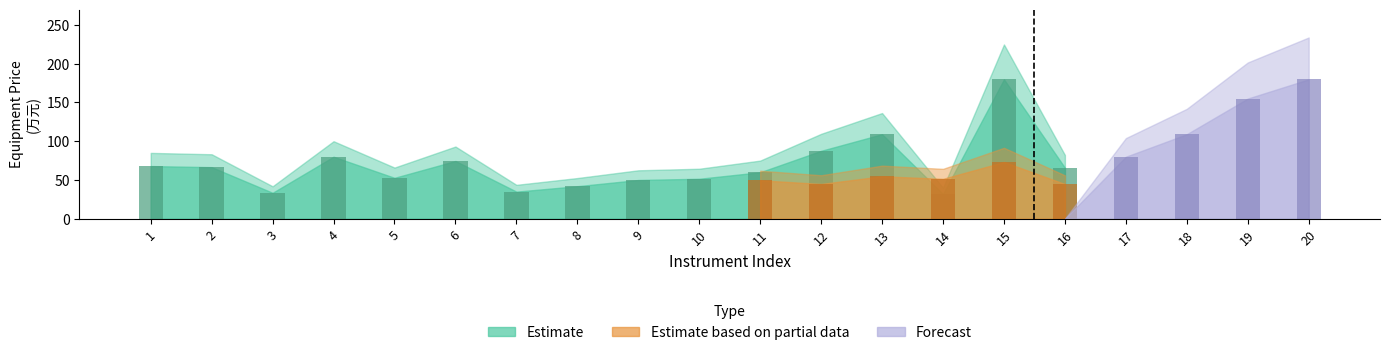

Count the number of categories in the chart.

20